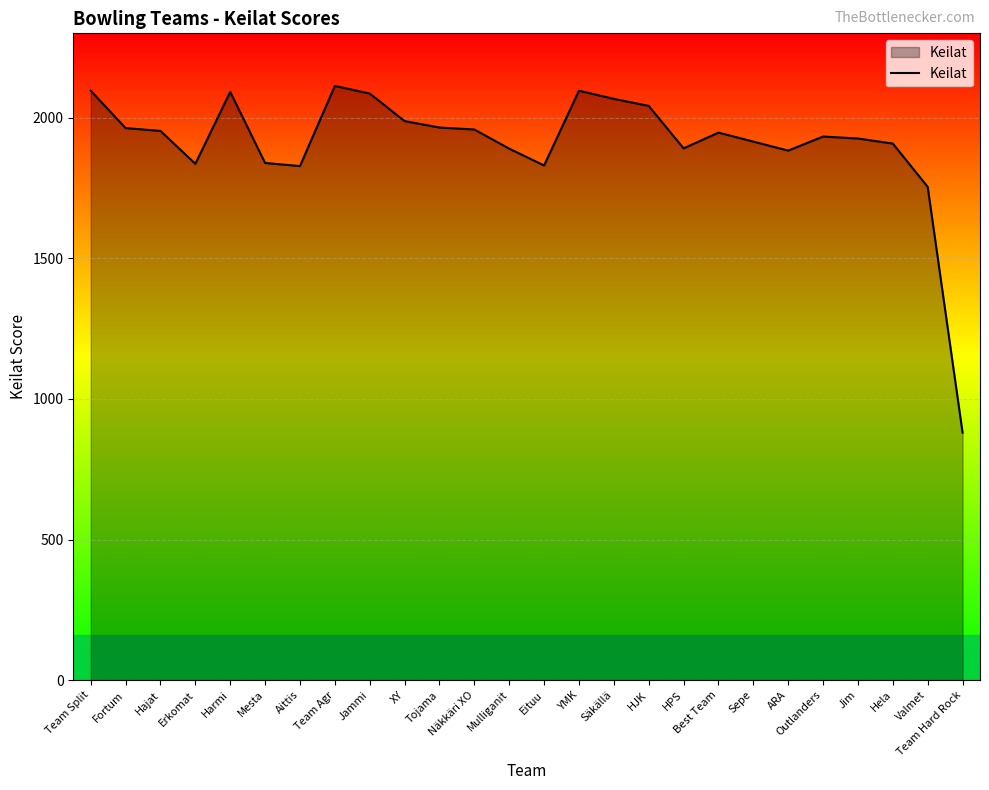

What is the maximum value shown in the chart?

2113